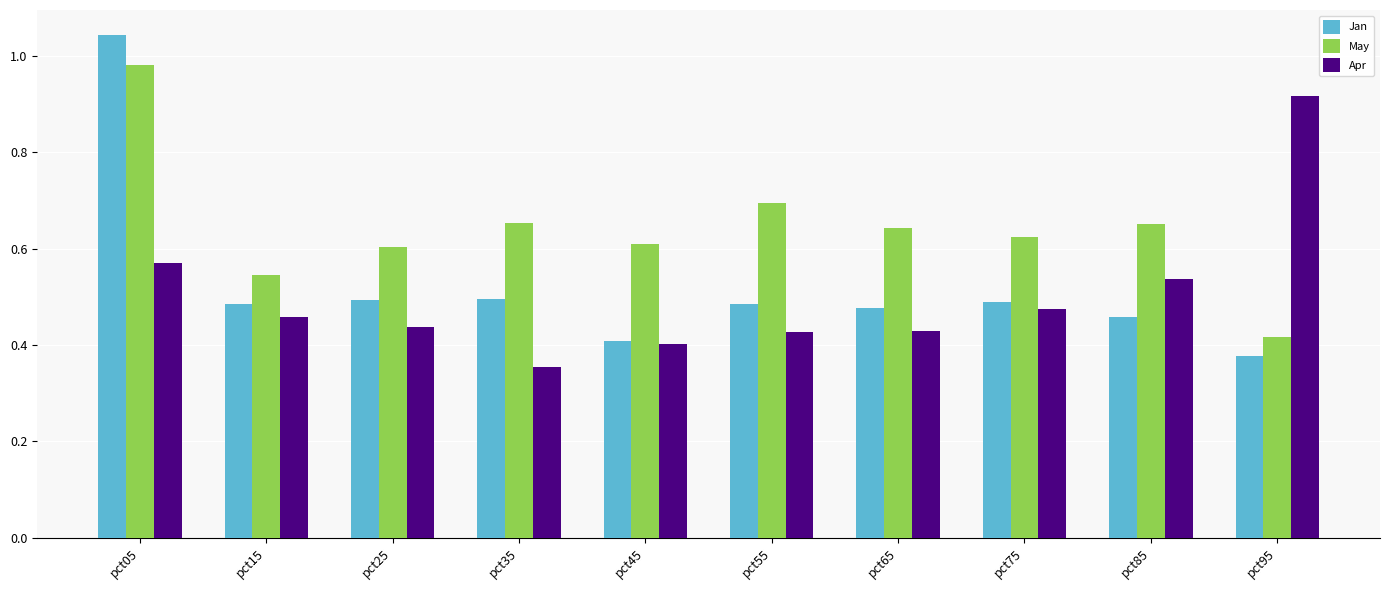

What is the spread (max minus min) of values at pct15?

0.1